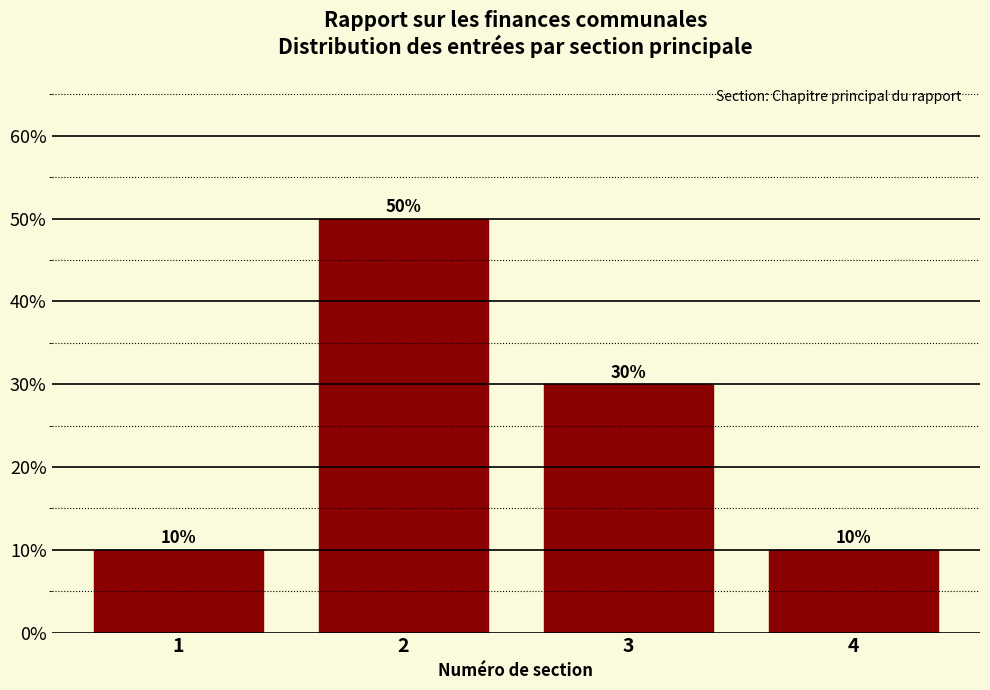

Reading left to right, list all the values displayed in this chart.

1=10	2=50	3=30	4=10